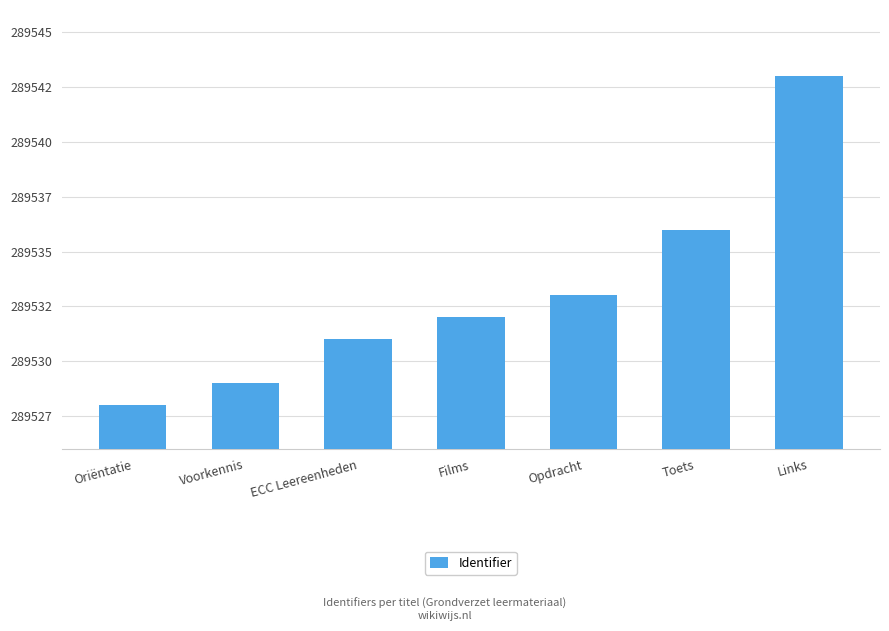

What is the change in value from ECC Leereenheden to Toets?

+5